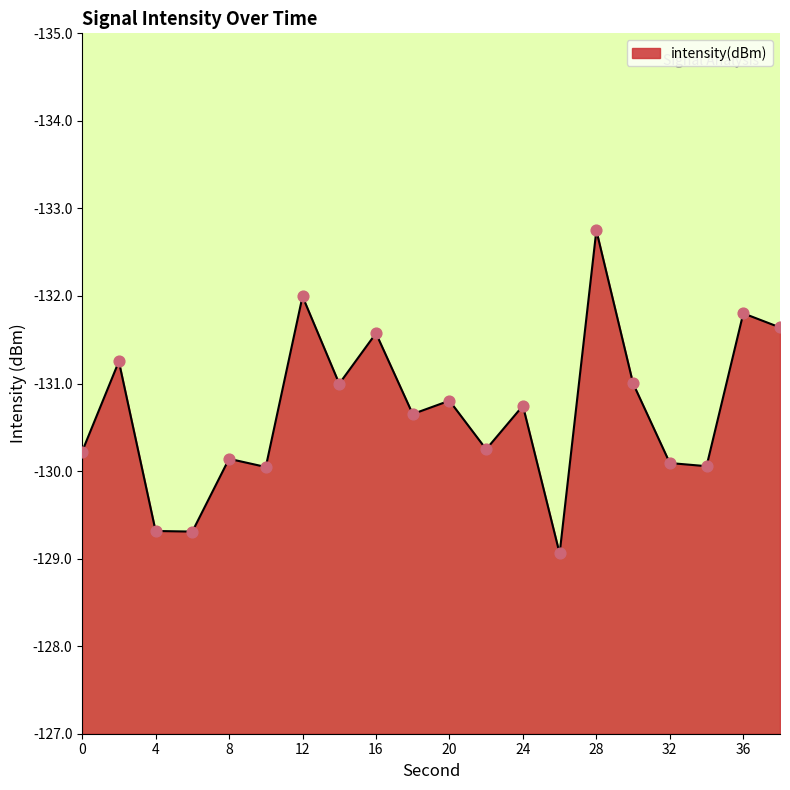

What is the difference between the maximum and minimum values?

3.7